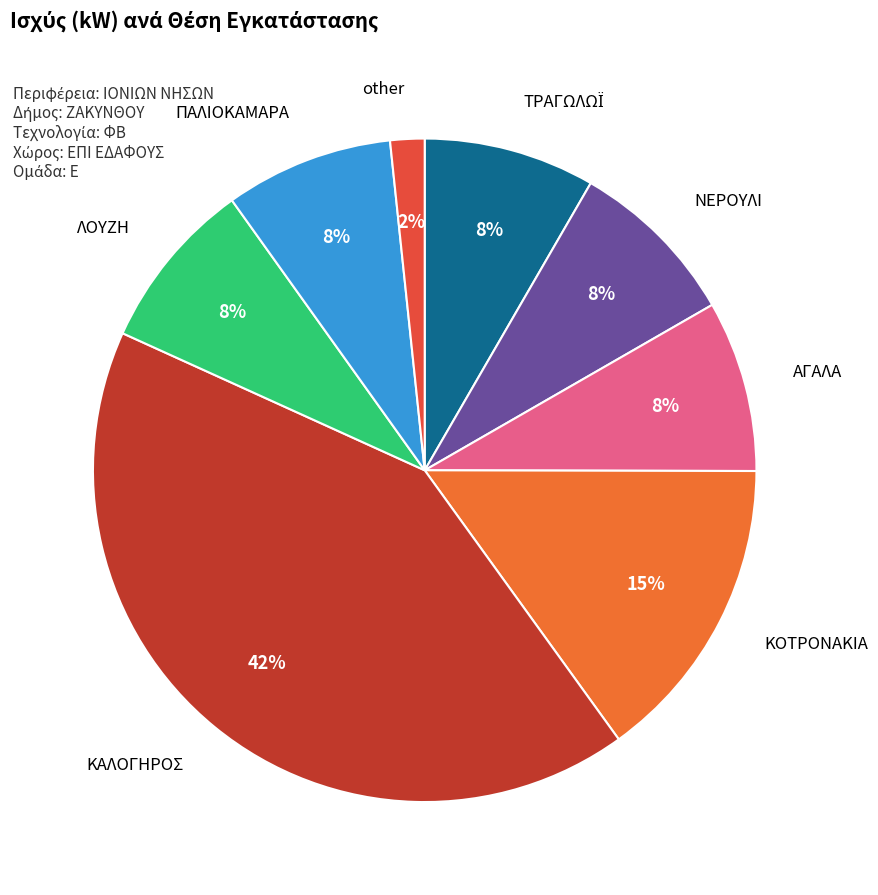

What is the ratio of the value at ΑΓΑΛΑ to the value at ΝΕΡΟΥΛΙ?

1.0